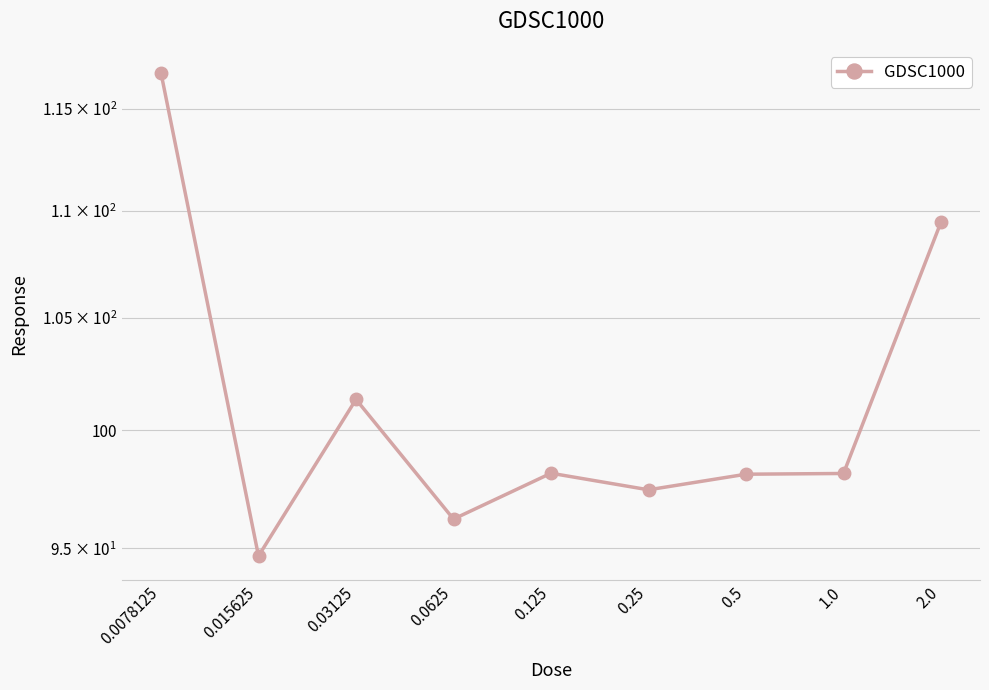

What is the greatest value displayed?

116.8